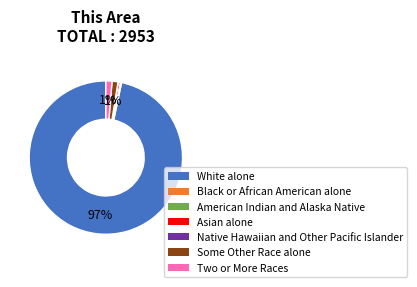

What percentage is the Two or More Races slice, to the nearest percent?

1%